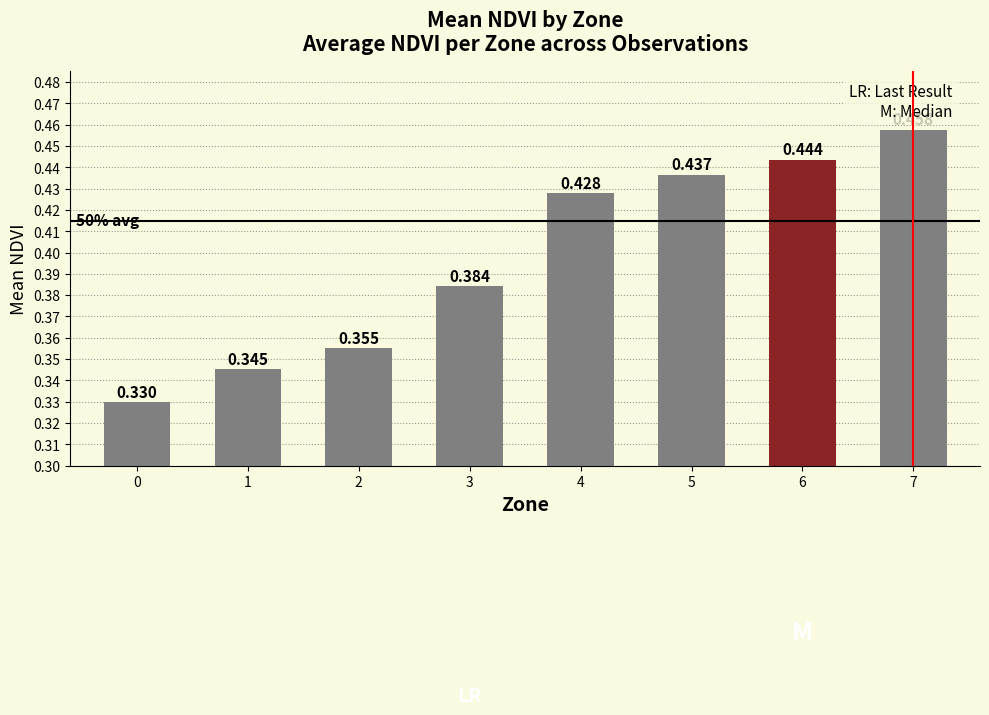

What is the approximate value at 0?

0.3